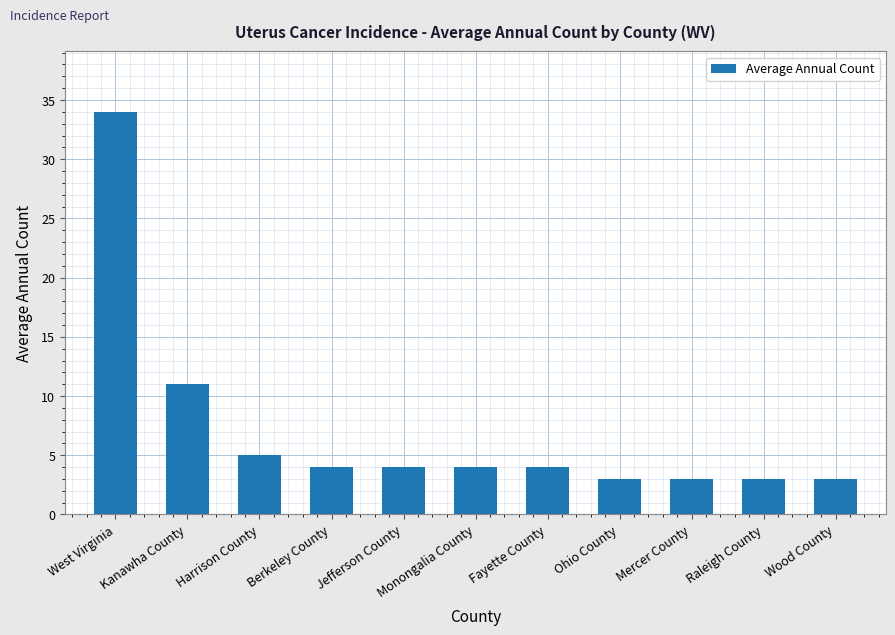

The chart shows a value of 3 at Mercer County. True or false?

True